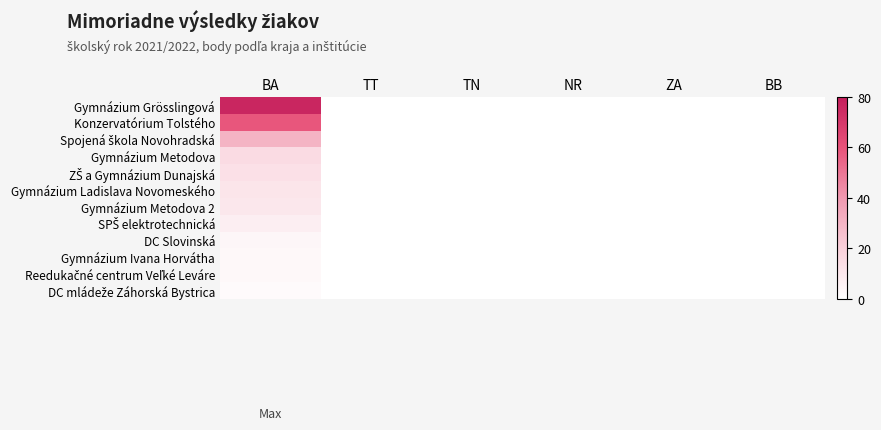

Which series has the widest spread of values?

Gymnázium Grösslingová